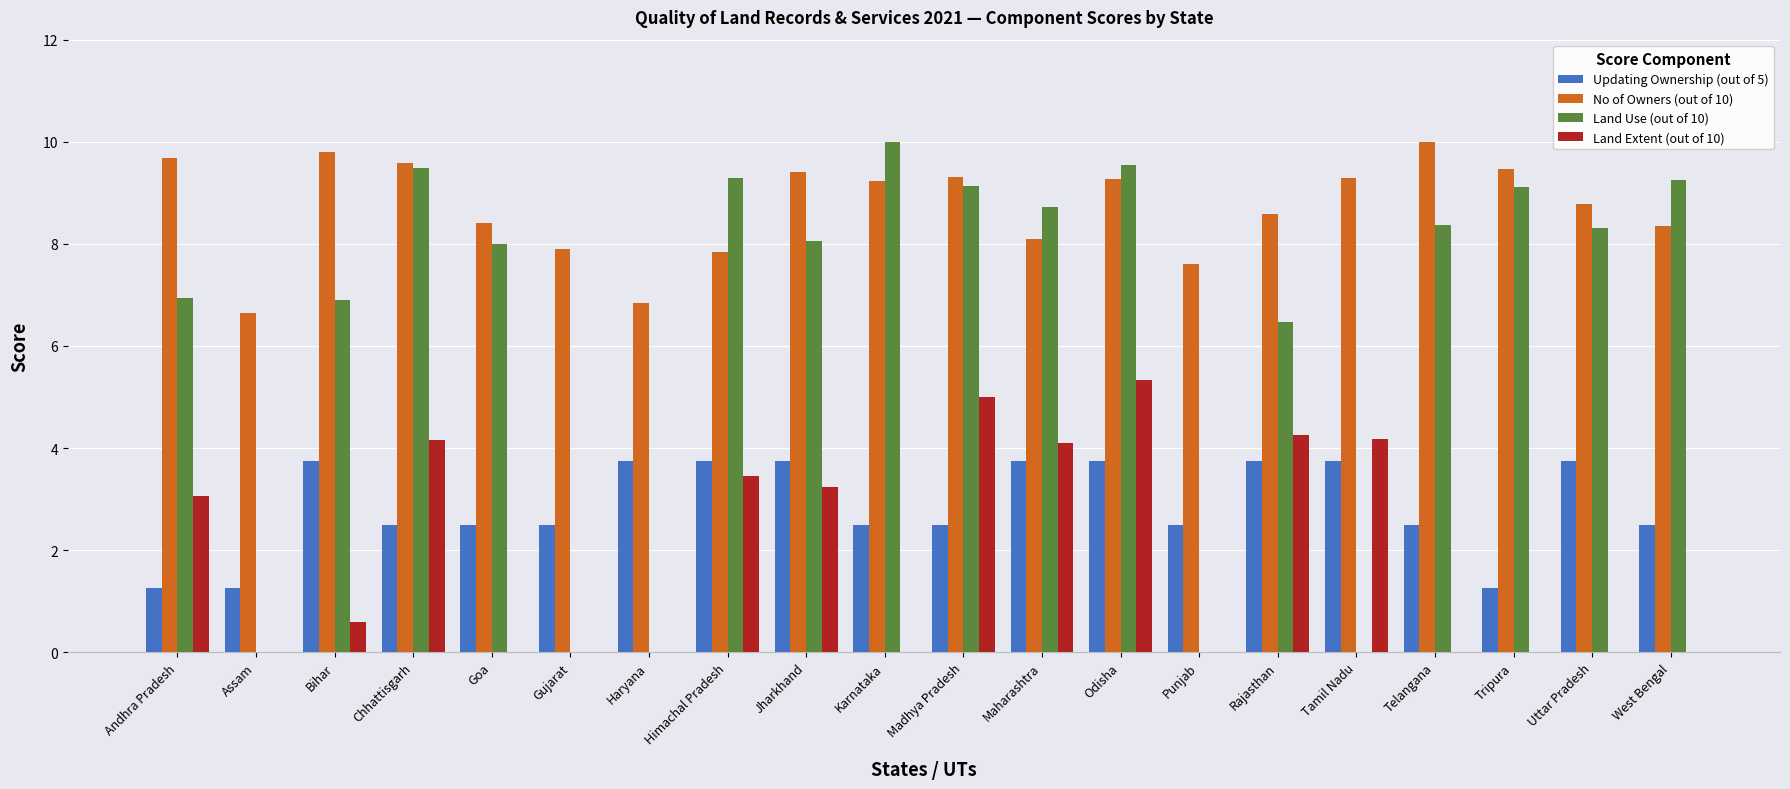

Which series changed the most between Bihar and Odisha?

Land Extent (out of 10)